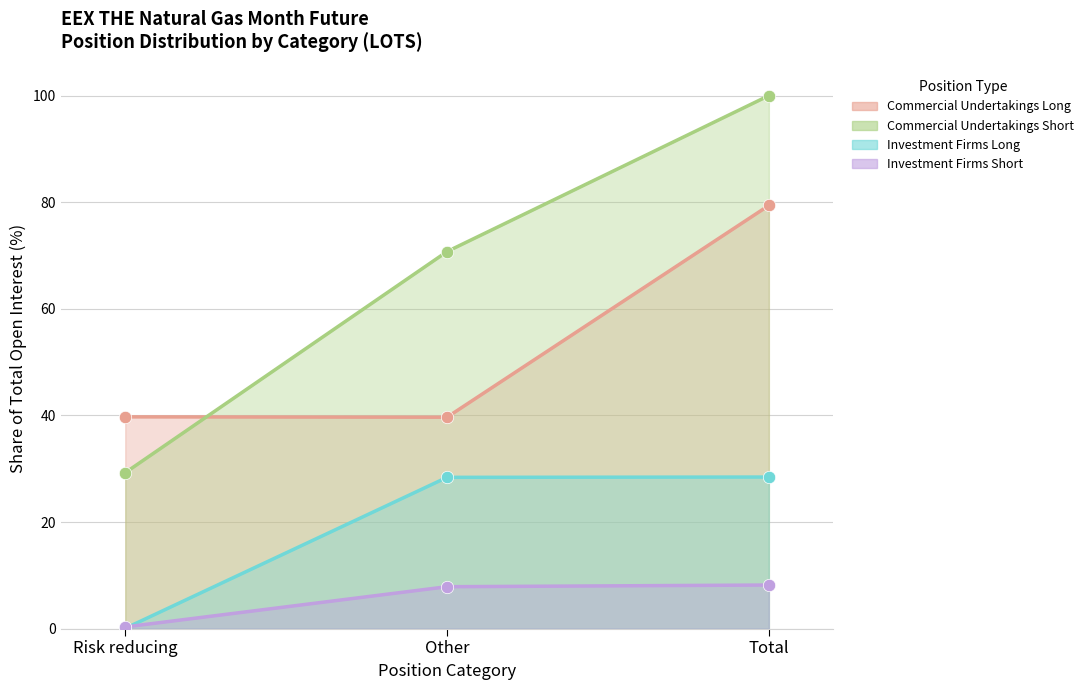

At which category is the sum across all series the highest?

Total